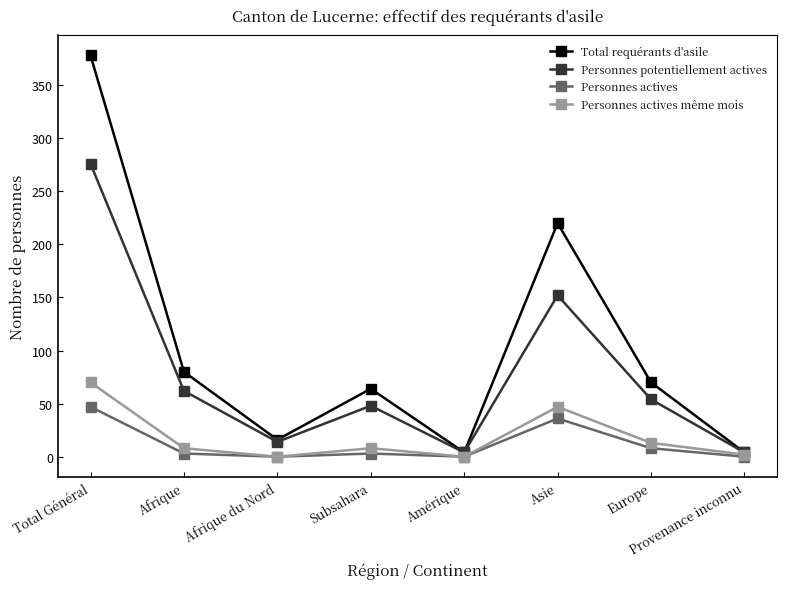

Is it true that Personnes potentiellement actives equals 18 at Afrique?

False